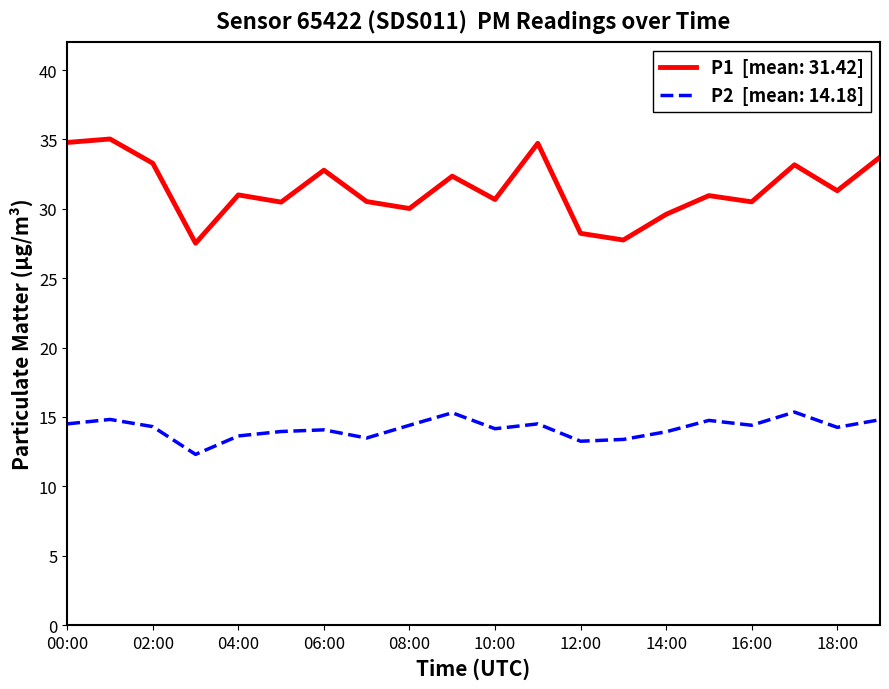

What is the greatest value displayed?

35.0